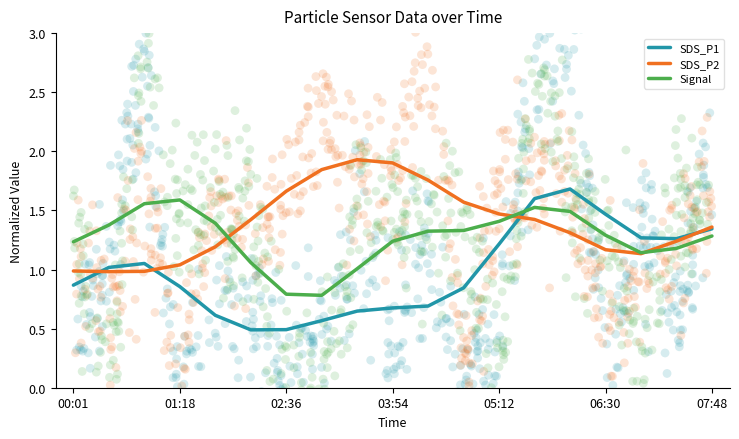

Which series reaches the minimum Y coordinate?

SDS_P1